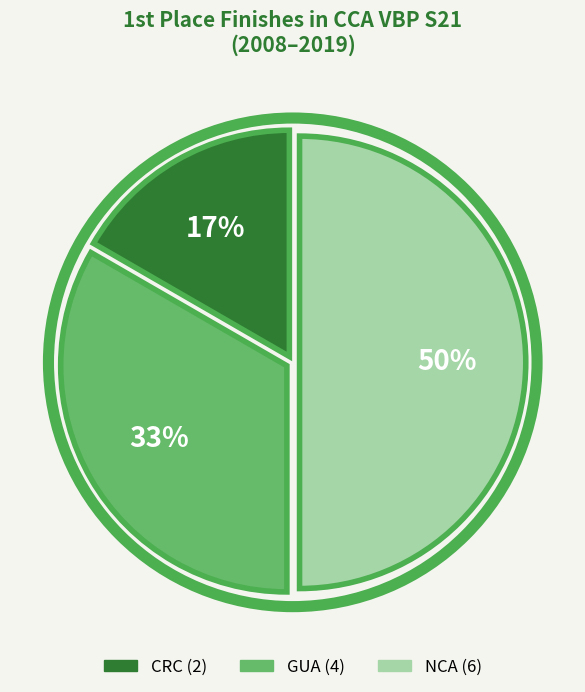

To the nearest percent, what is the average slice percentage?

33%